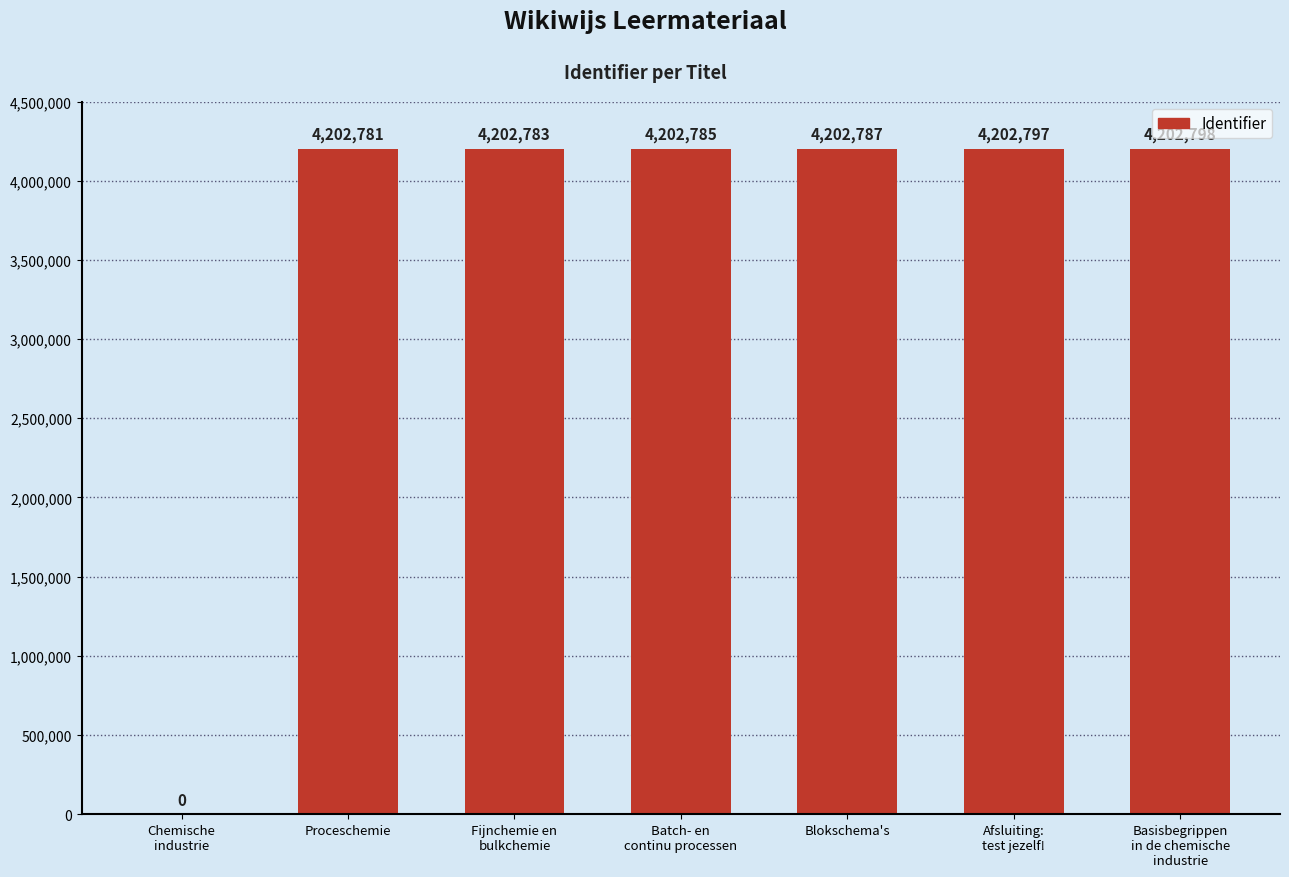

What is the maximum value shown in the chart?

4202798